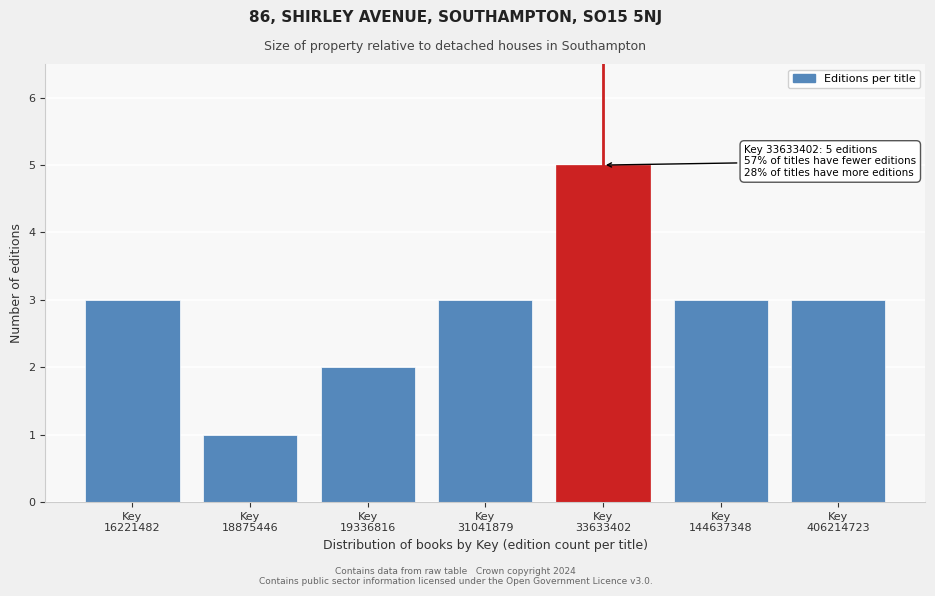

Reading left to right, transcribe all the data shown in this chart.

3	1	2	3	5	3	3